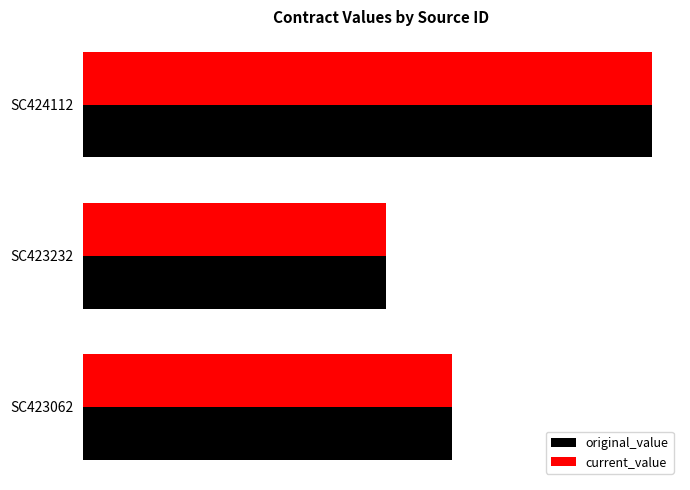

Reading left to right, what are all the values shown in this chart?

original_value: 7950.0	6519.2	12239.4
current_value: 7950.0	6519.2	12239.4